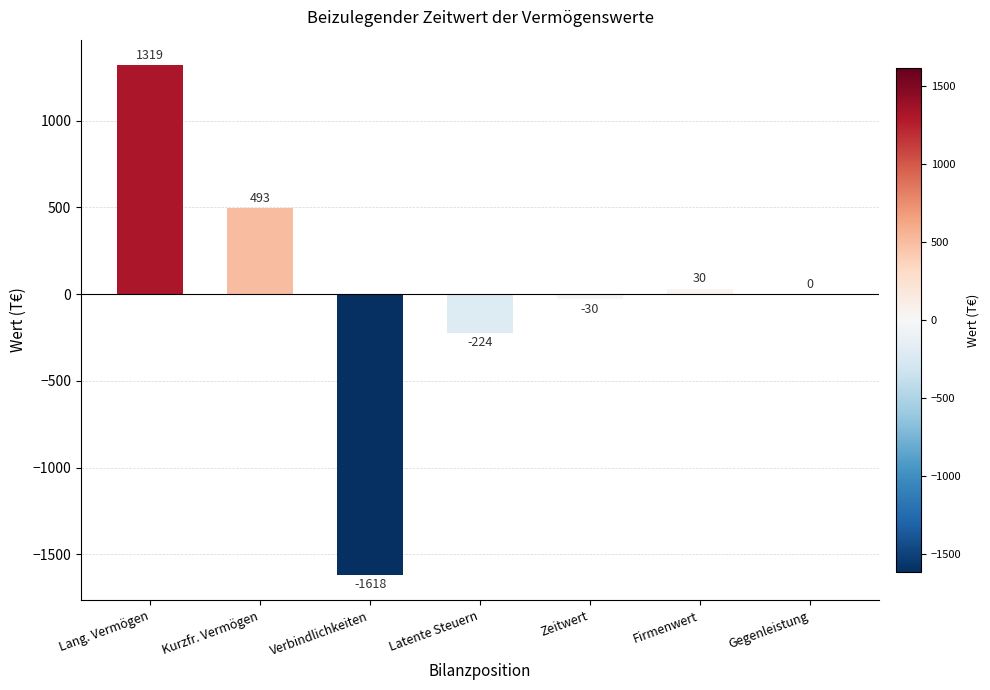

The value at Firmenwert is 30. True or false?

True